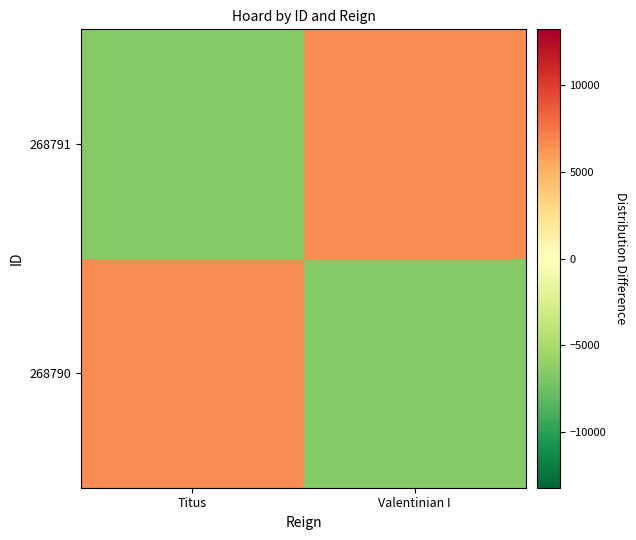

Which series has the largest total across all categories?

268790